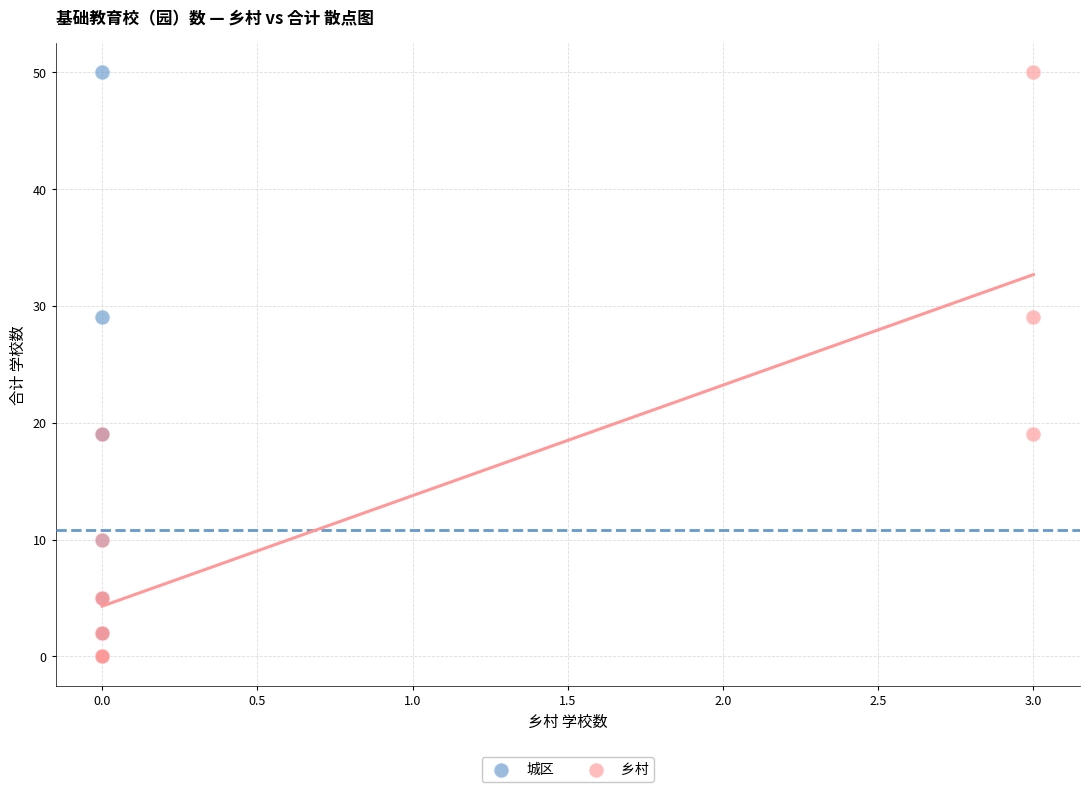

What are all the series names shown in the legend?

城区, 乡村